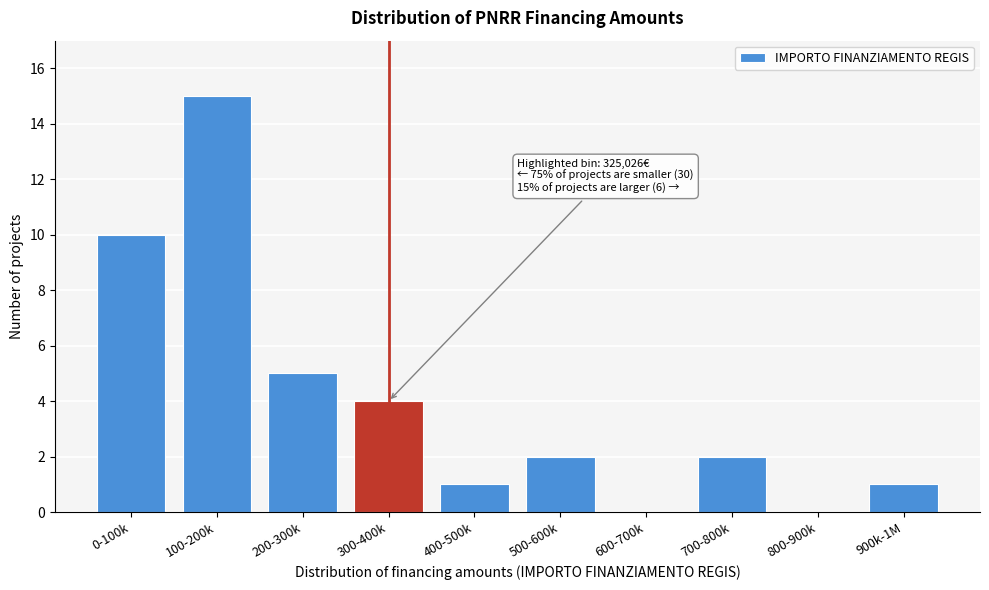

Reading left to right, what are all the values shown in this chart?

0-100k=10	100-200k=15	200-300k=5	300-400k=4	400-500k=1	500-600k=2	600-700k=0	700-800k=2	800-900k=0	900k-1M=1